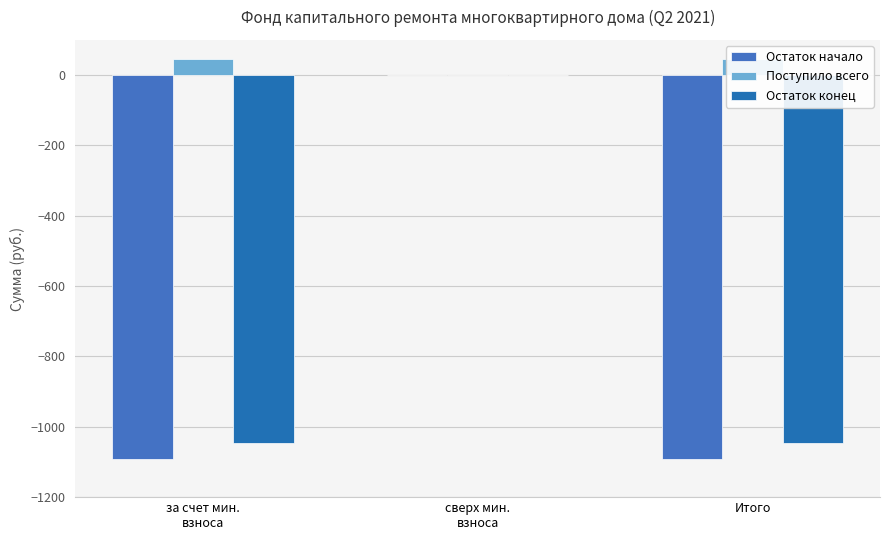

At which label does Поступило всего first exceed 45?

за счет мин.
взноса